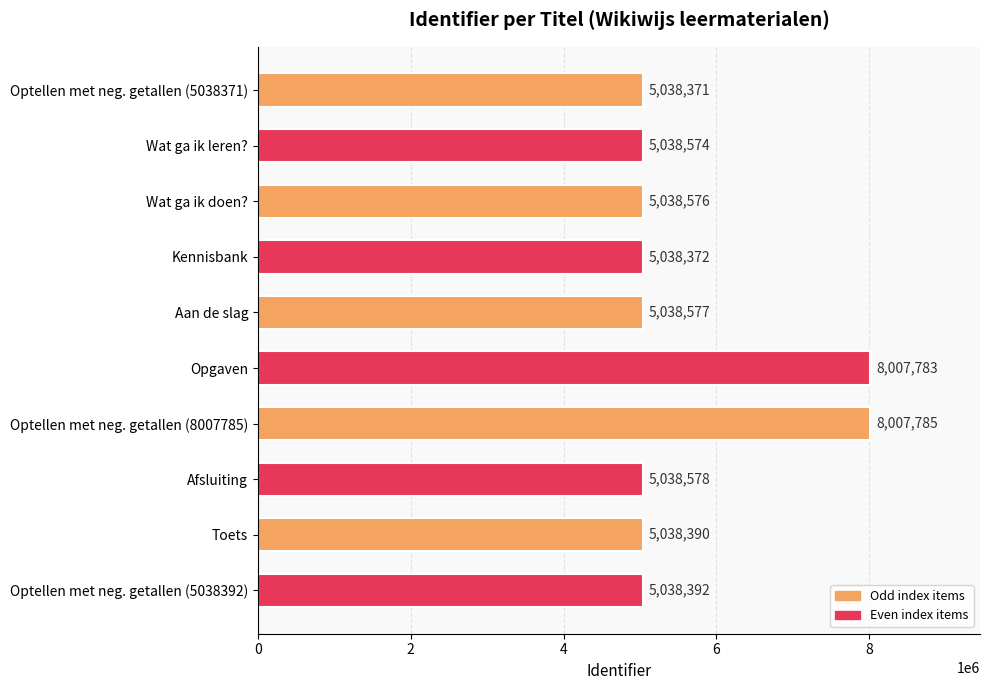

What is the label of the 5th bar from the top?

Aan de slag